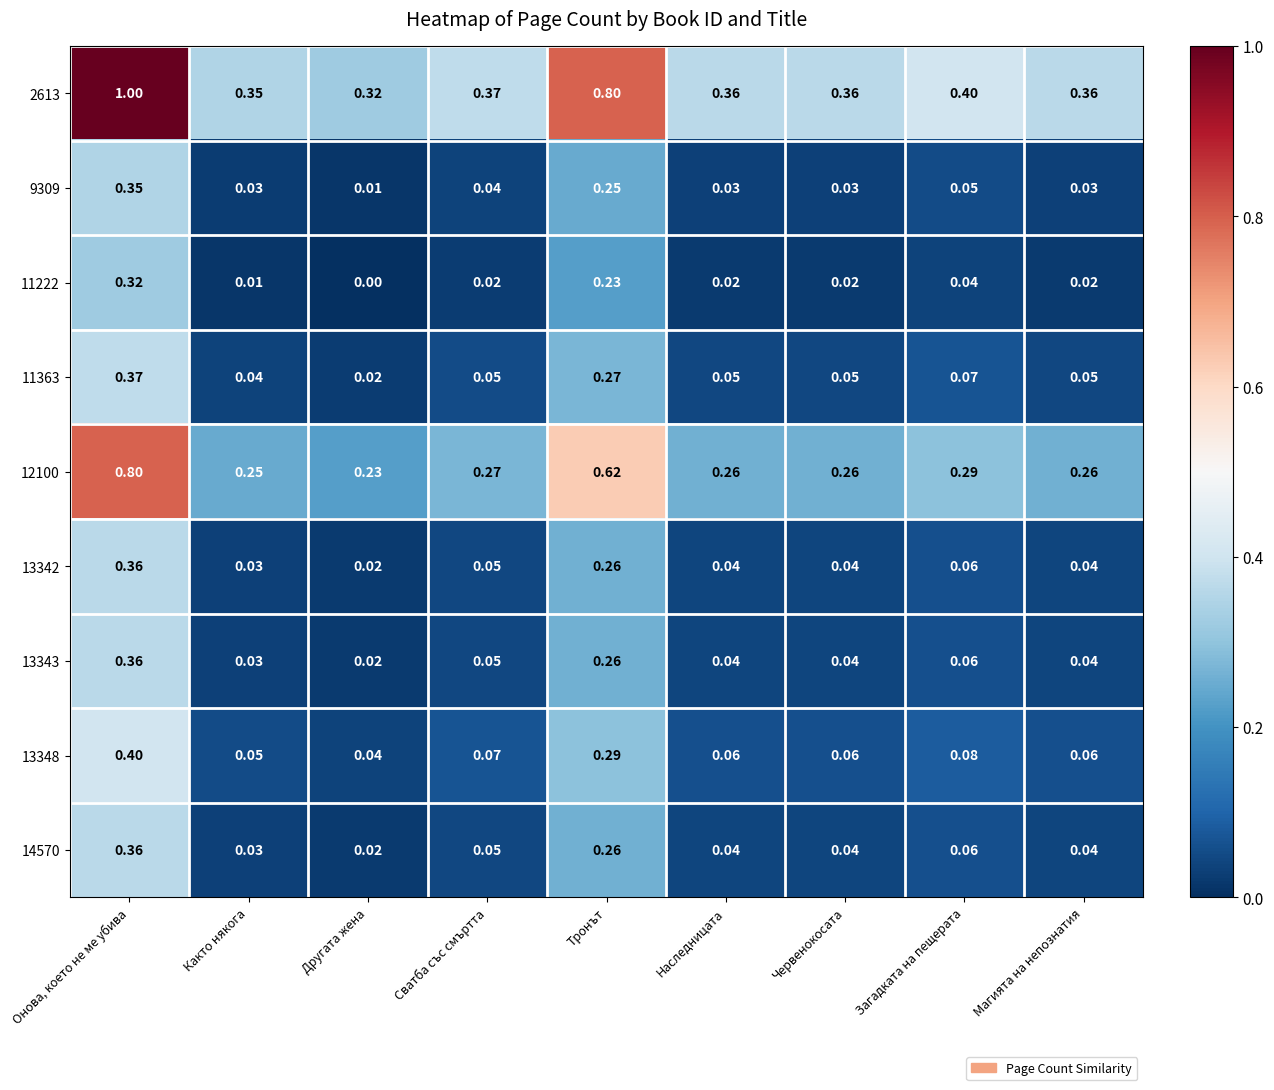

Which series has the largest total across all categories?

2613